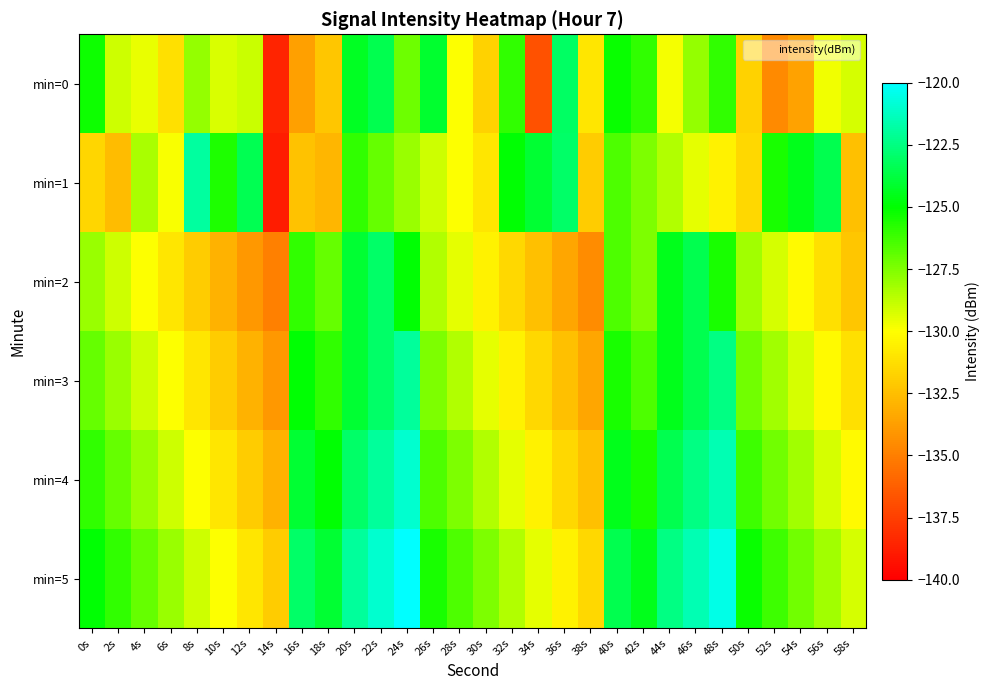

Reading left to right, extract all data points from this chart.

min=0: 0s=-125.3	2s=-129.0	4s=-129.5	6s=-131.2	8s=-127.9	10s=-129.2	12s=-128.9	14s=-138.5	16s=-133.7	18s=-132.2	20s=-124.3	22s=-123.5	24s=-127.2	26s=-124.1	28s=-130.0	30s=-131.7	32s=-126.0	34s=-136.8	36s=-123.1	38s=-131.0	40s=-125.2	42s=-126.0	44s=-129.8	46s=-127.9	48s=-126.0	50s=-131.7	52s=-134.6	54s=-133.6	56s=-129.7	58s=-129.2
min=1: 0s=-131.6	2s=-132.6	4s=-128.3	6s=-129.9	8s=-121.9	10s=-125.6	12s=-123.4	14s=-138.9	16s=-132.4	18s=-132.8	20s=-126.0	22s=-127.0	24s=-128.0	26s=-129.0	28s=-130.0	30s=-131.0	32s=-125.0	34s=-124.0	36s=-123.0	38s=-132.0	40s=-126.5	42s=-127.5	44s=-128.5	46s=-129.5	48s=-130.5	50s=-131.5	52s=-125.5	54s=-124.5	56s=-123.5	58s=-132.5
min=2: 0s=-128.0	2s=-129.0	4s=-130.0	6s=-131.0	8s=-132.0	10s=-133.0	12s=-134.0	14s=-135.0	16s=-126.0	18s=-127.0	20s=-124.0	22s=-123.0	24s=-125.0	26s=-128.5	28s=-129.5	30s=-130.5	32s=-131.5	34s=-132.5	36s=-133.5	38s=-134.5	40s=-126.5	42s=-127.5	44s=-124.5	46s=-123.5	48s=-125.5	50s=-128.2	52s=-129.2	54s=-130.2	56s=-131.2	58s=-132.2
min=3: 0s=-127.0	2s=-128.0	4s=-129.0	6s=-130.0	8s=-131.0	10s=-132.0	12s=-133.0	14s=-134.0	16s=-125.0	18s=-126.0	20s=-124.0	22s=-123.0	24s=-122.0	26s=-127.5	28s=-128.5	30s=-129.5	32s=-130.5	34s=-131.5	36s=-132.5	38s=-133.5	40s=-125.5	42s=-126.5	44s=-124.5	46s=-123.5	48s=-122.5	50s=-127.2	52s=-128.2	54s=-129.2	56s=-130.2	58s=-131.2
min=4: 0s=-126.0	2s=-127.0	4s=-128.0	6s=-129.0	8s=-130.0	10s=-131.0	12s=-132.0	14s=-133.0	16s=-124.0	18s=-125.0	20s=-123.0	22s=-122.0	24s=-121.0	26s=-126.5	28s=-127.5	30s=-128.5	32s=-129.5	34s=-130.5	36s=-131.5	38s=-132.5	40s=-124.5	42s=-125.5	44s=-123.5	46s=-122.5	48s=-121.5	50s=-126.2	52s=-127.2	54s=-128.2	56s=-129.2	58s=-130.2
min=5: 0s=-125.0	2s=-126.0	4s=-127.0	6s=-128.0	8s=-129.0	10s=-130.0	12s=-131.0	14s=-132.0	16s=-123.0	18s=-124.0	20s=-122.0	22s=-121.0	24s=-120.0	26s=-125.5	28s=-126.5	30s=-127.5	32s=-128.5	34s=-129.5	36s=-130.5	38s=-131.5	40s=-123.5	42s=-124.5	44s=-122.5	46s=-121.5	48s=-120.5	50s=-125.2	52s=-126.2	54s=-127.2	56s=-128.2	58s=-129.2